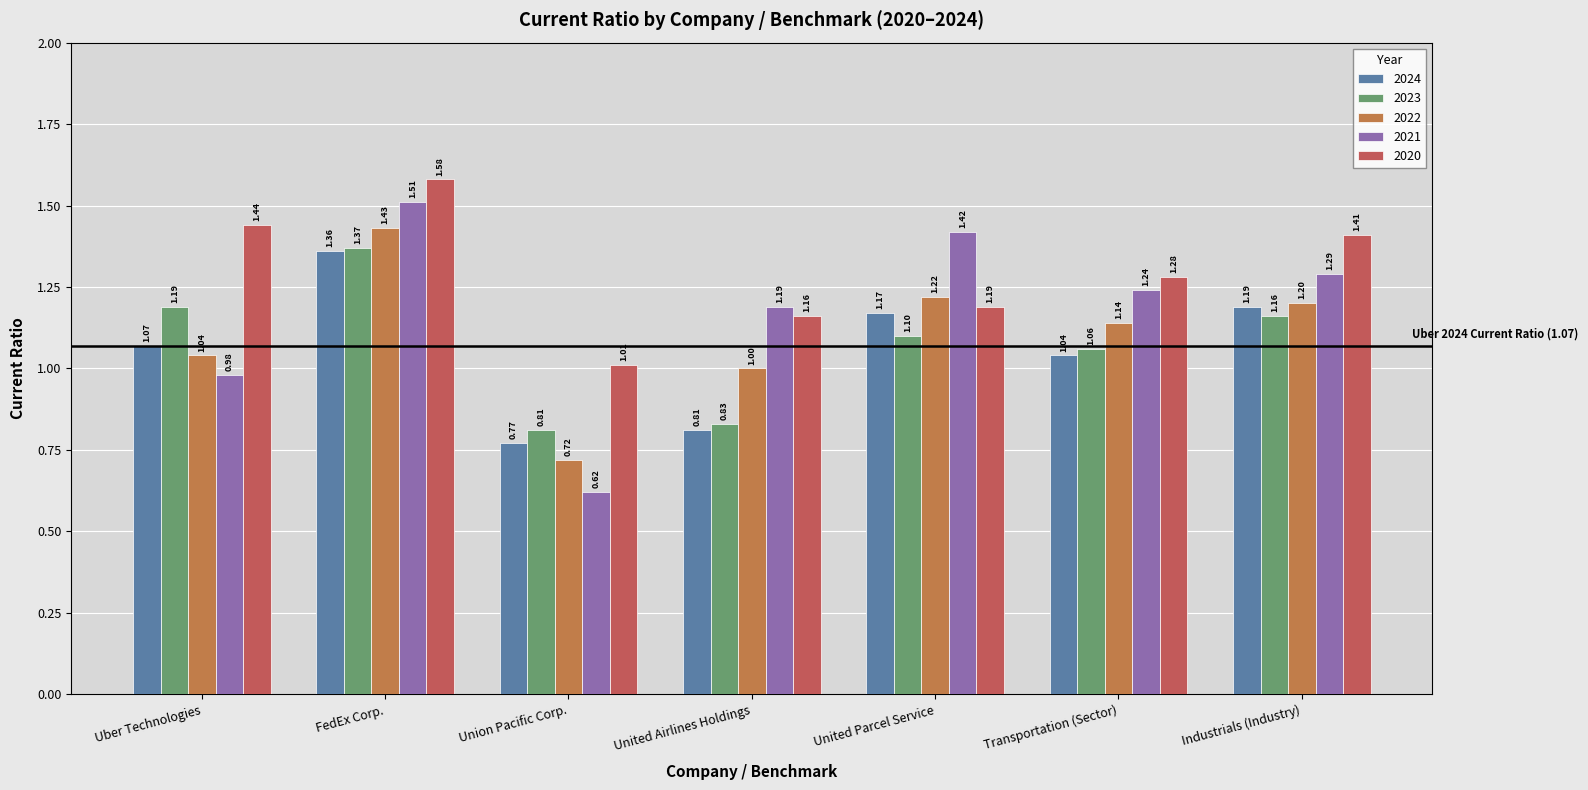

What position from the left is United Airlines Holdings?

4